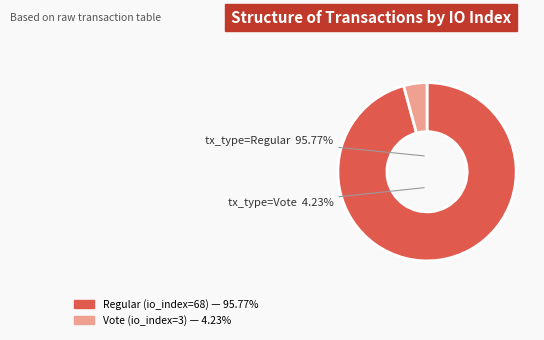

What percentage is the tx_type=Regular (io_index=68) slice, to the nearest percent?

96%